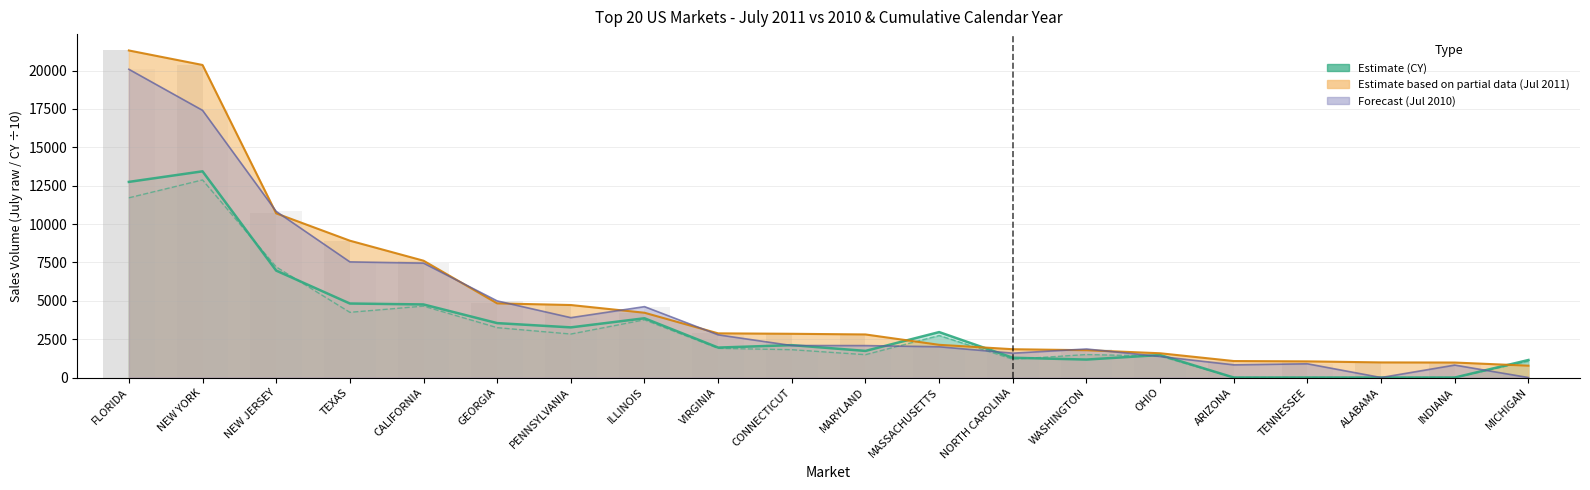

Between PENNSYLVANIA and TENNESSEE, which series saw the biggest shift?

July 2011